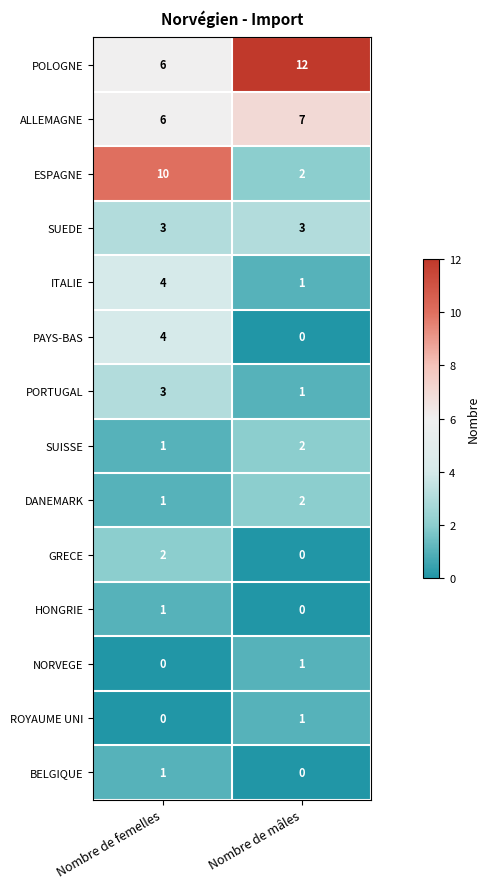

Between Nombre de femelles and Nombre de mâles, which series saw the biggest shift?

ESPAGNE